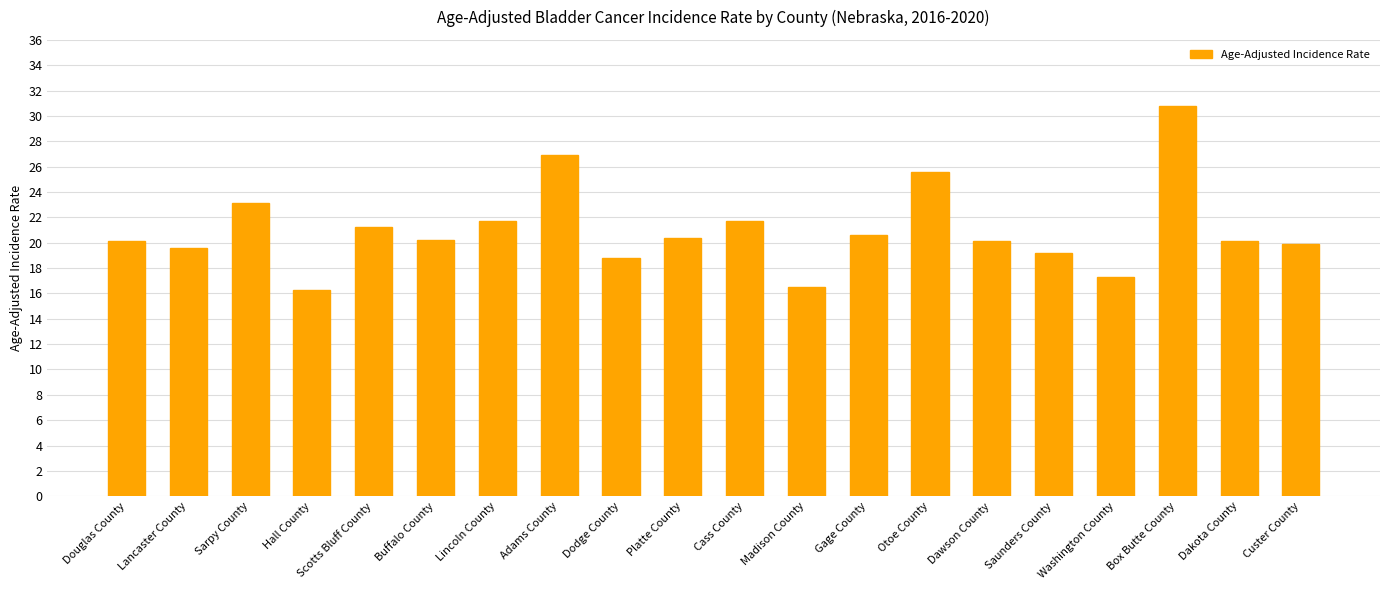

What is the average value?

21.0